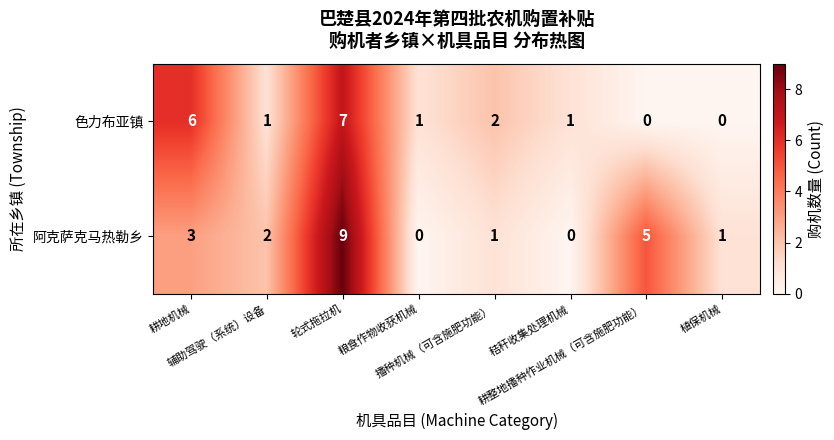

Rank the series by their maximum value, from highest to lowest.

阿克萨克马热勒乡, 色力布亚镇